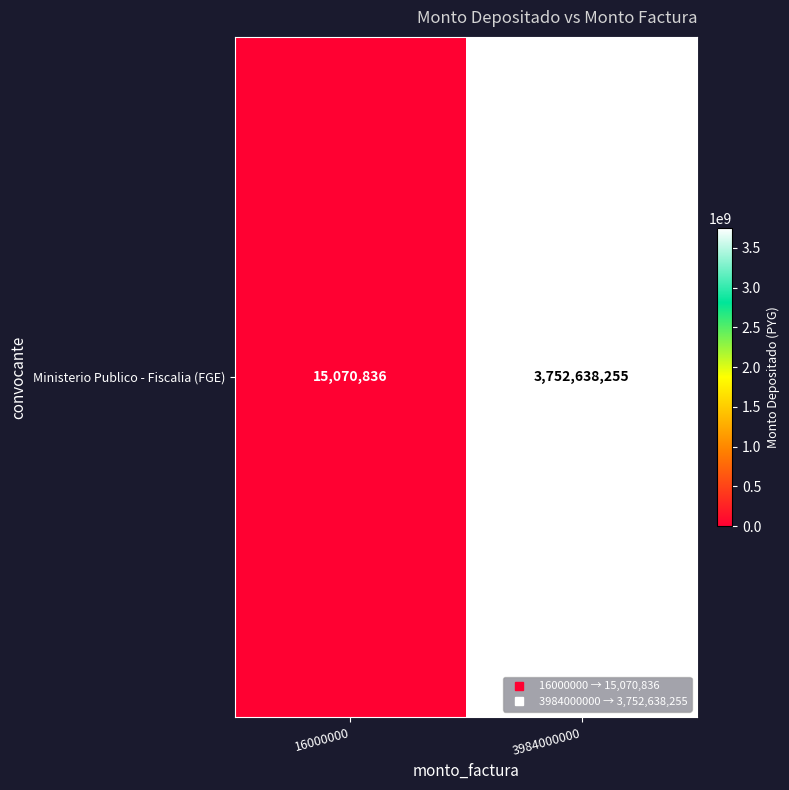

What is the approximate value at 16000000, to the nearest 10?

15070840